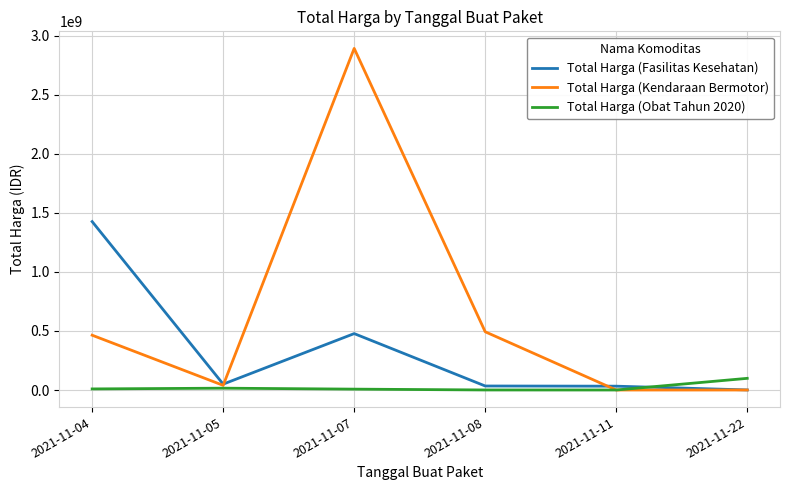

What is the total value across all series at 2021-11-11?

32519200